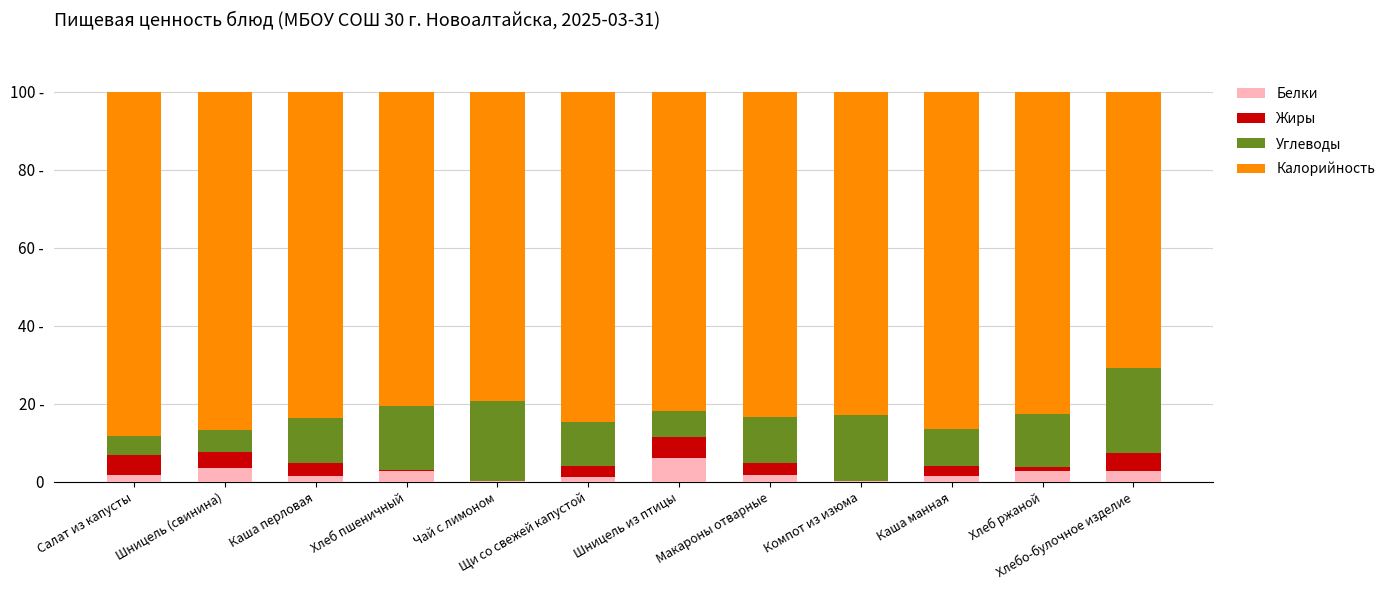

At Макароны отварные, list the series in order from largest to smallest.

Калорийность, Углеводы, Жиры, Белки